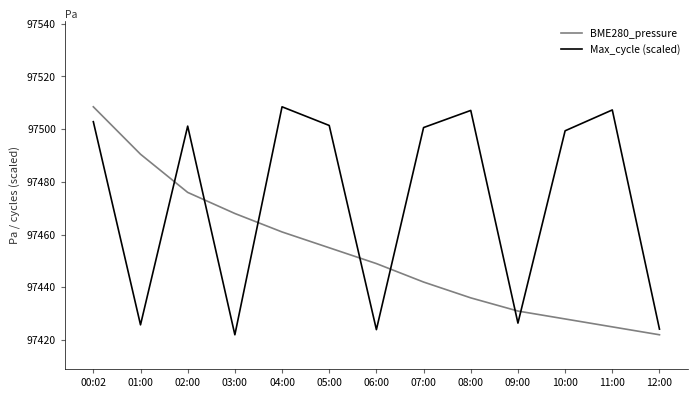

Which series changed the most between 05:00 and 06:00?

Max_cycle (scaled)